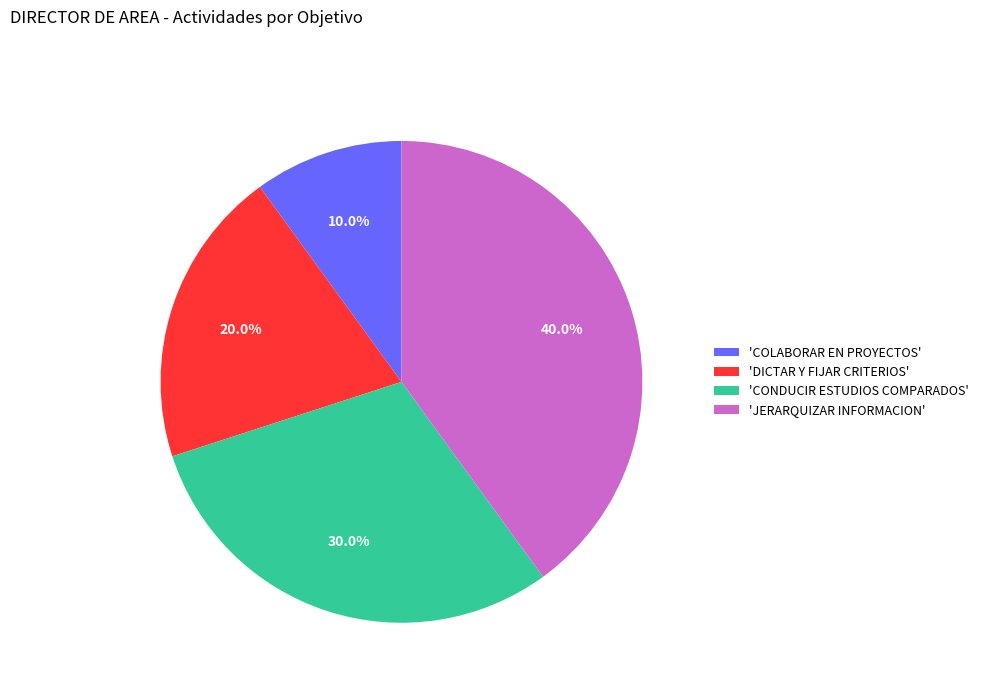

Is the sum of 'CONDUCIR ESTUDIOS COMPARADOS' and 'COLABORAR EN PROYECTOS' greater than half?

No